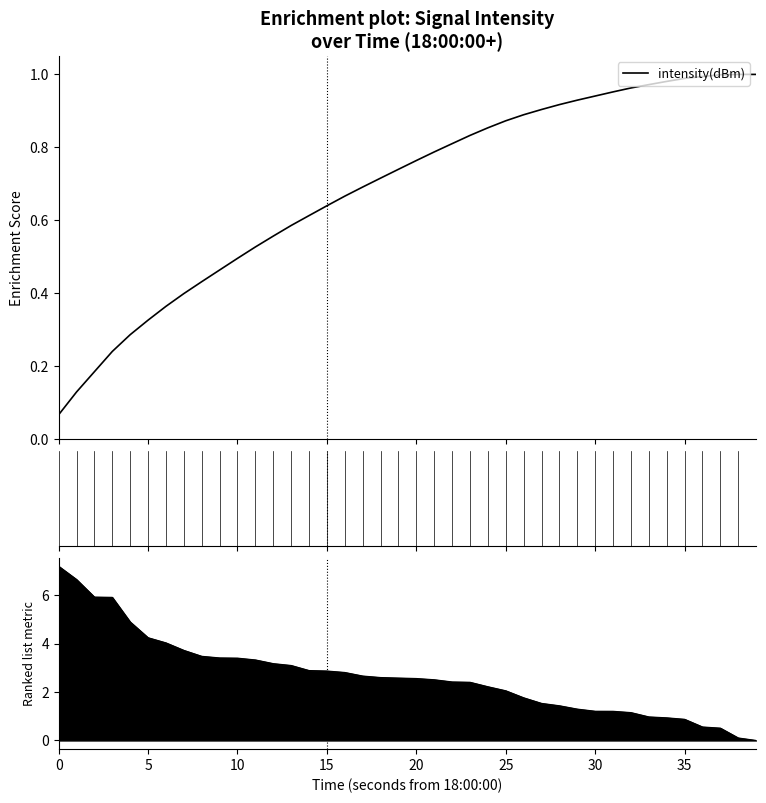

What is the smallest value displayed?

0.1